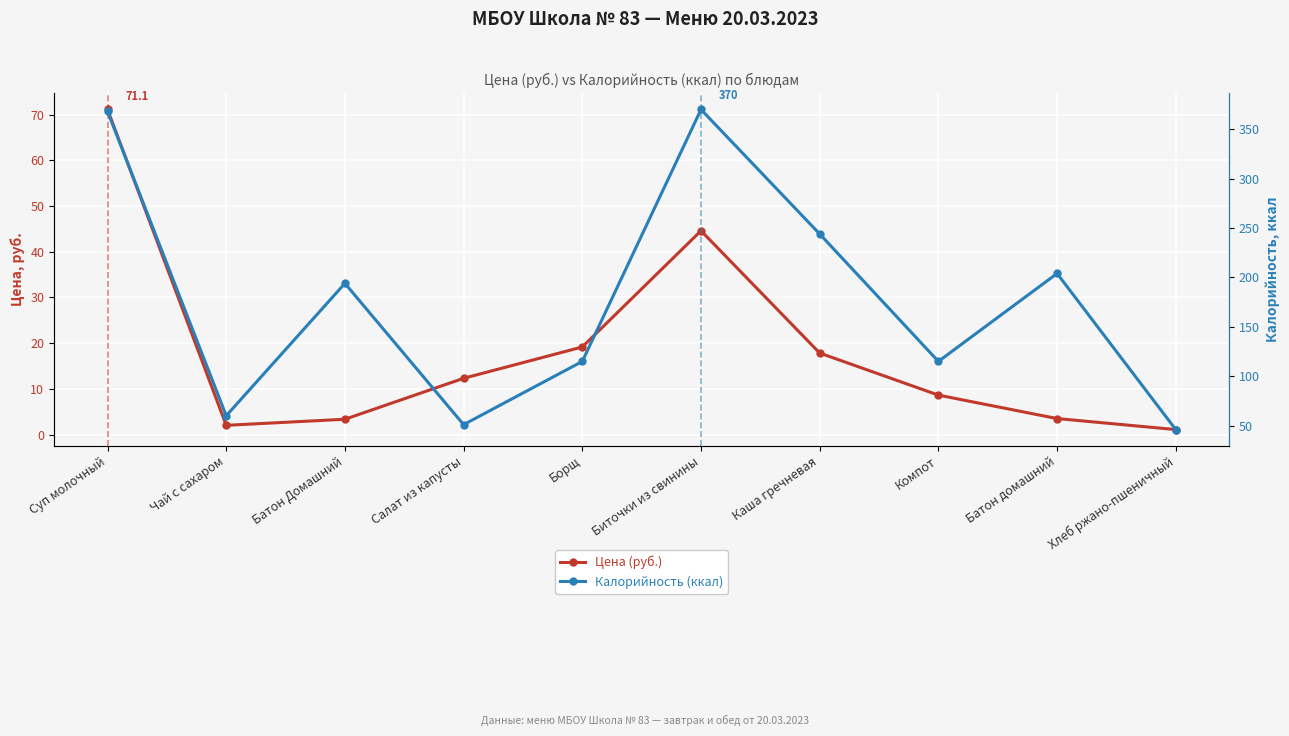

What is the maximum value for Цена (руб.)?

71.1